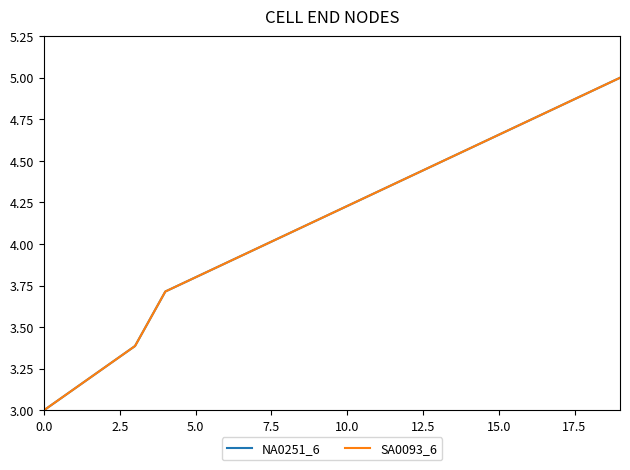

What is the greatest value displayed?

5.0